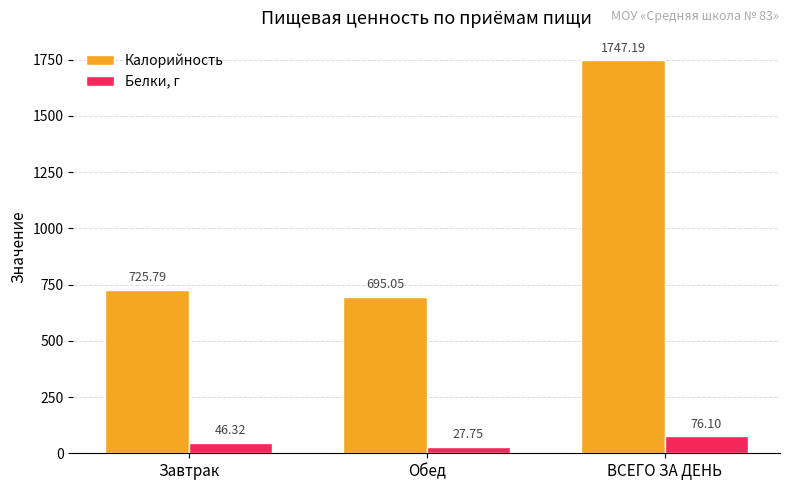

At which category does the chart reach its peak across all series?

ВСЕГО ЗА ДЕНЬ